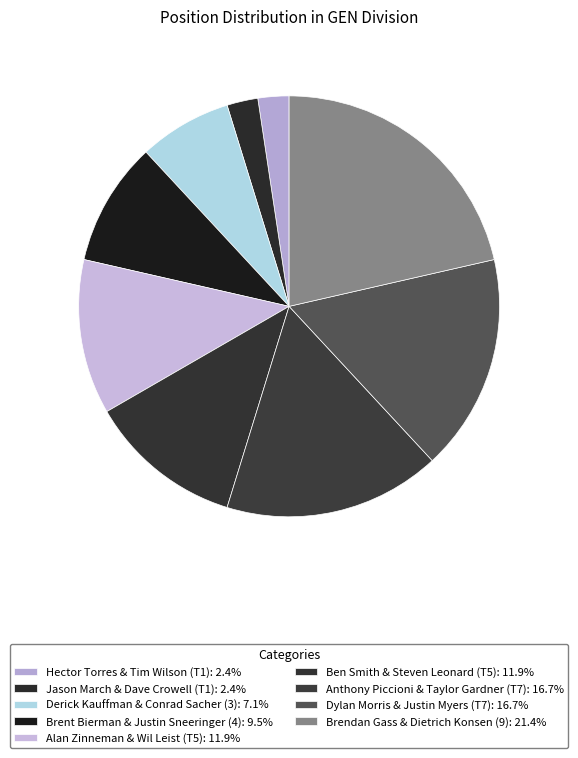

Rank the categories by value from lowest to highest.

Hector Torres & Tim Wilson (T1), Jason March & Dave Crowell (T1), Derick Kauffman & Conrad Sacher (3), Brent Bierman & Justin Sneeringer (4), Alan Zinneman & Wil Leist (T5), Ben Smith & Steven Leonard (T5), Anthony Piccioni & Taylor Gardner (T7), Dylan Morris & Justin Myers (T7), Brendan Gass & Dietrich Konsen (9)